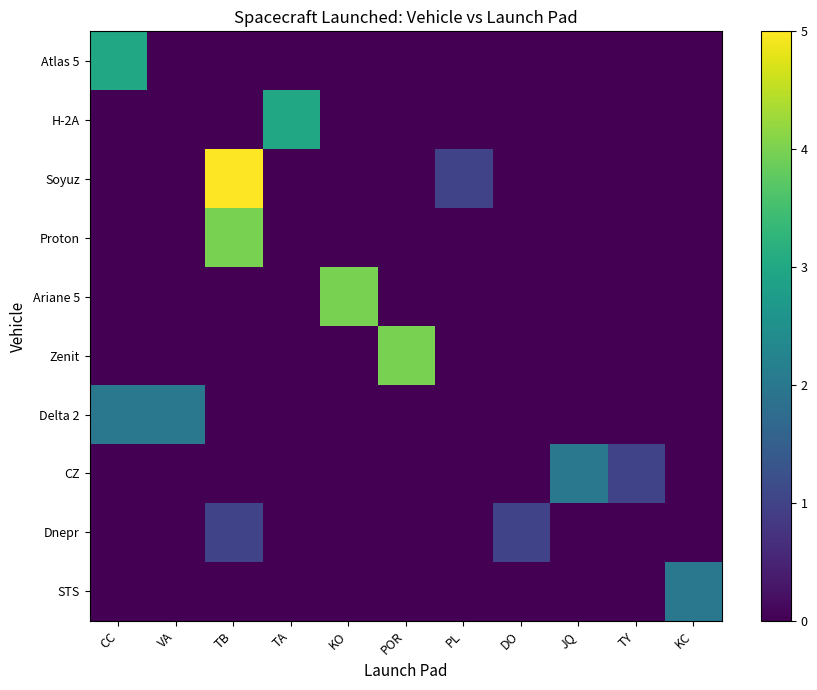

At which category is the sum across all series the highest?

TB